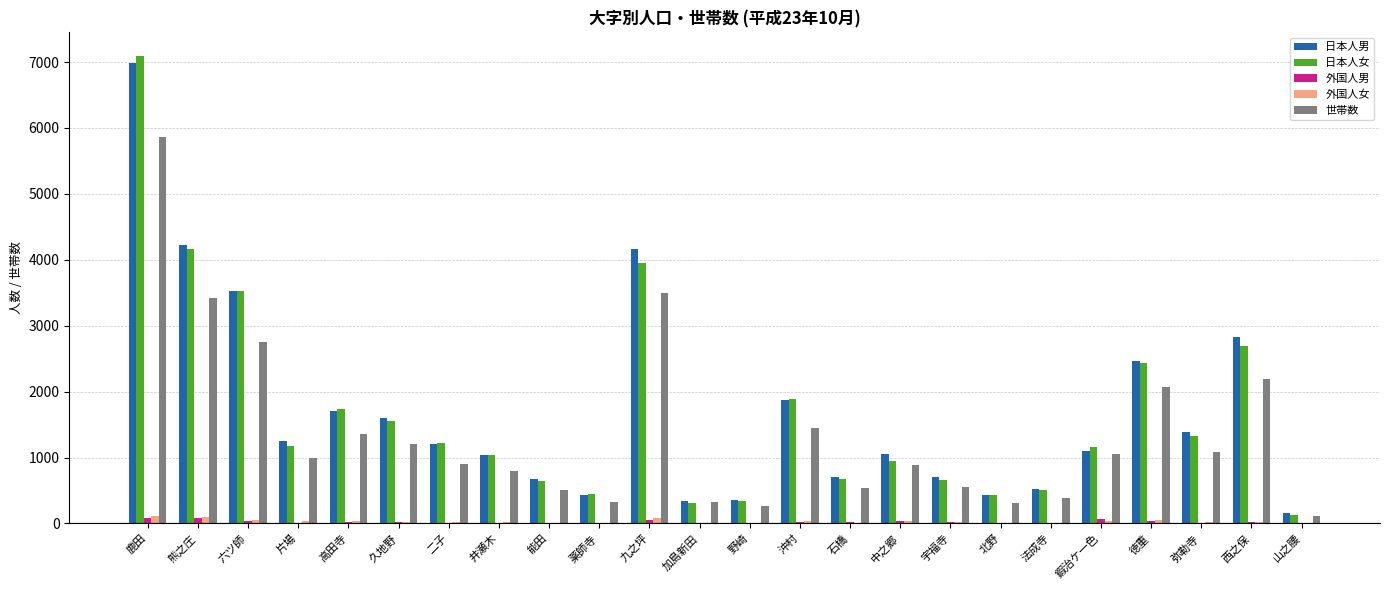

What is the sum of all 世帯数 values?

32839